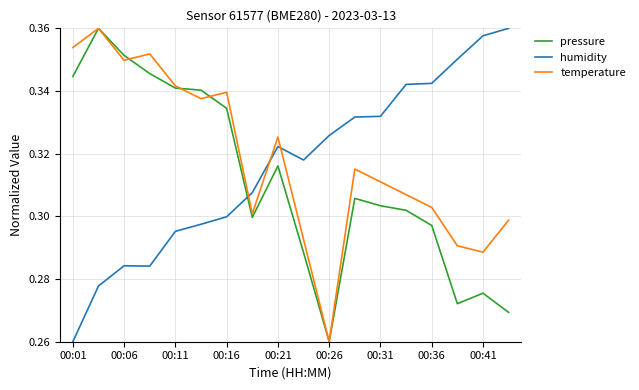

What are all the series names shown in the legend?

pressure, humidity, temperature